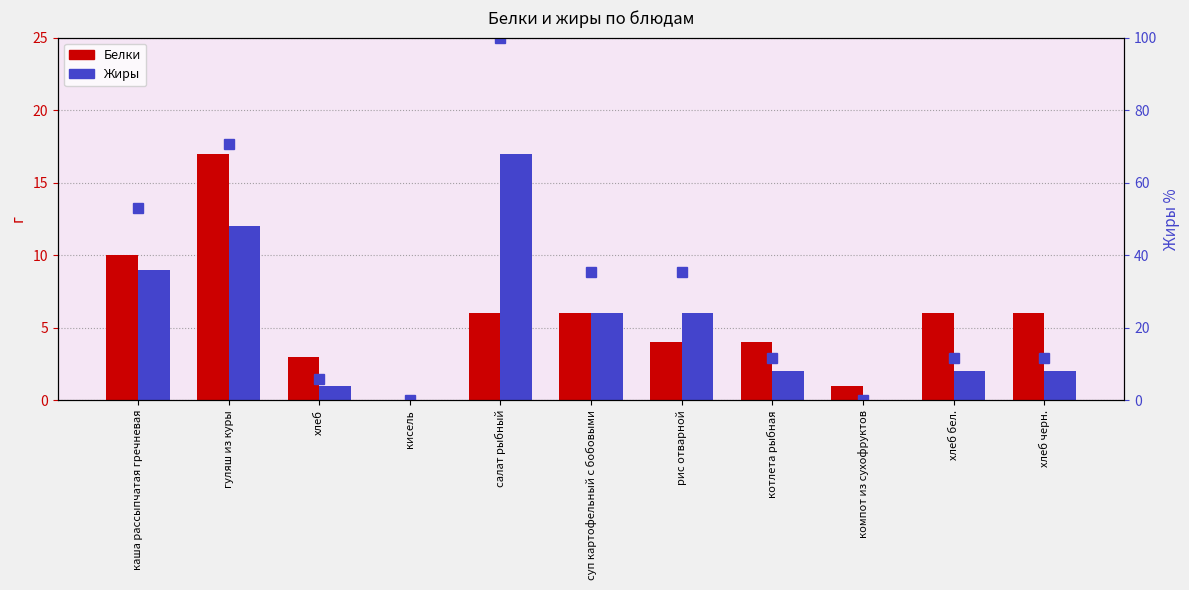

Which series has the largest total across all categories?

Жиры % (относительно макс.)